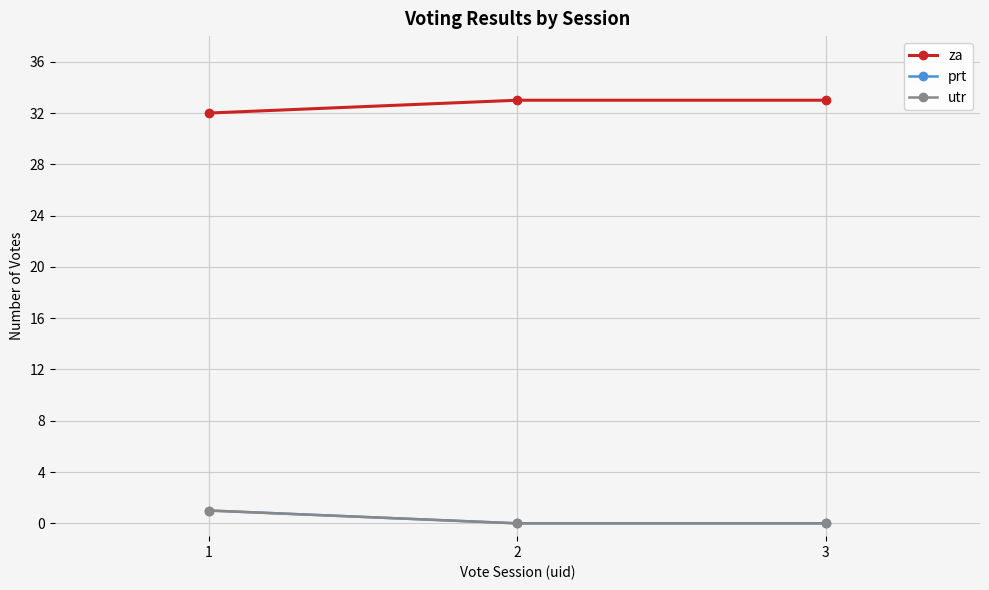

Which series has the largest total across all categories?

za